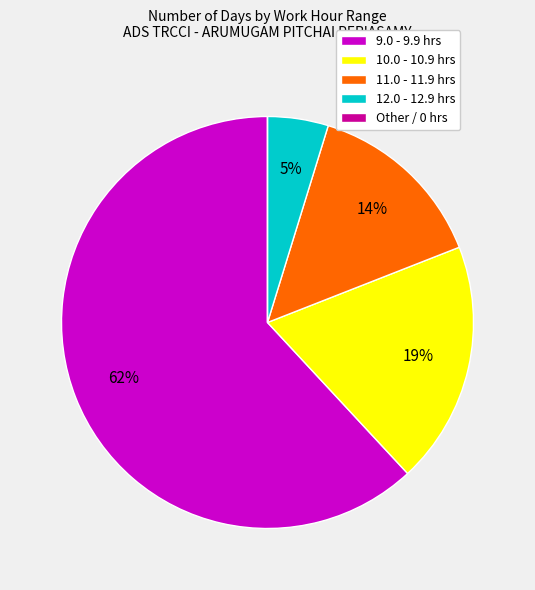

To the nearest percent, what is the difference between the largest and smallest slice percentages?

62%